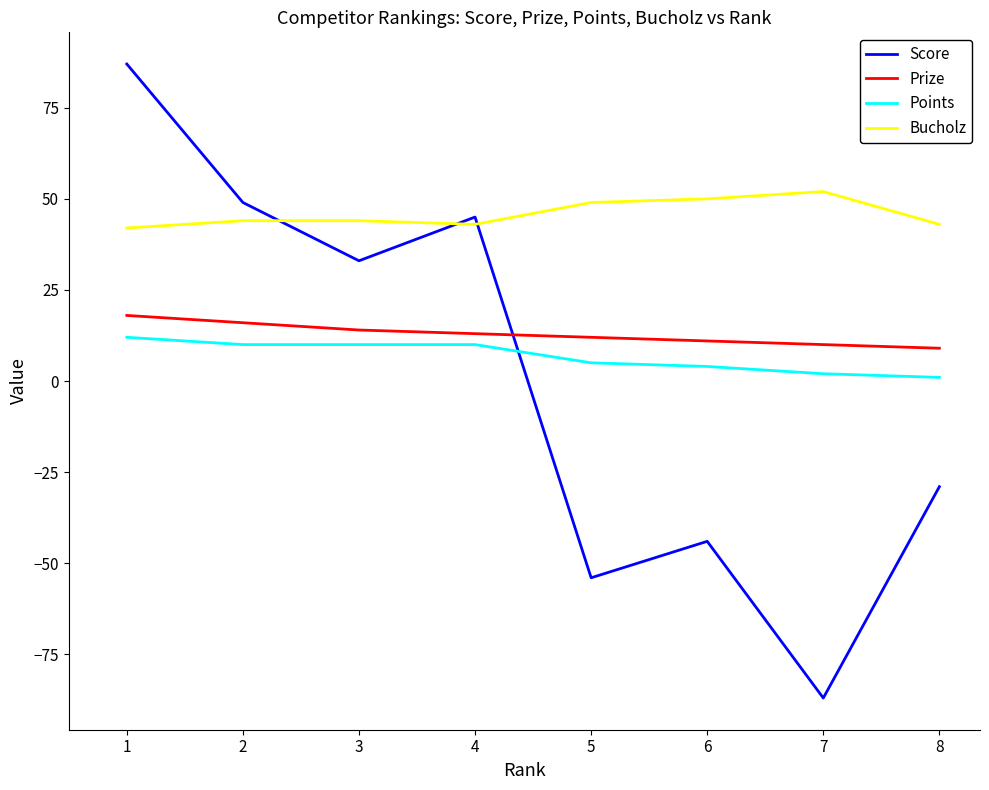

Which series changed the most between 7 and 8?

Score